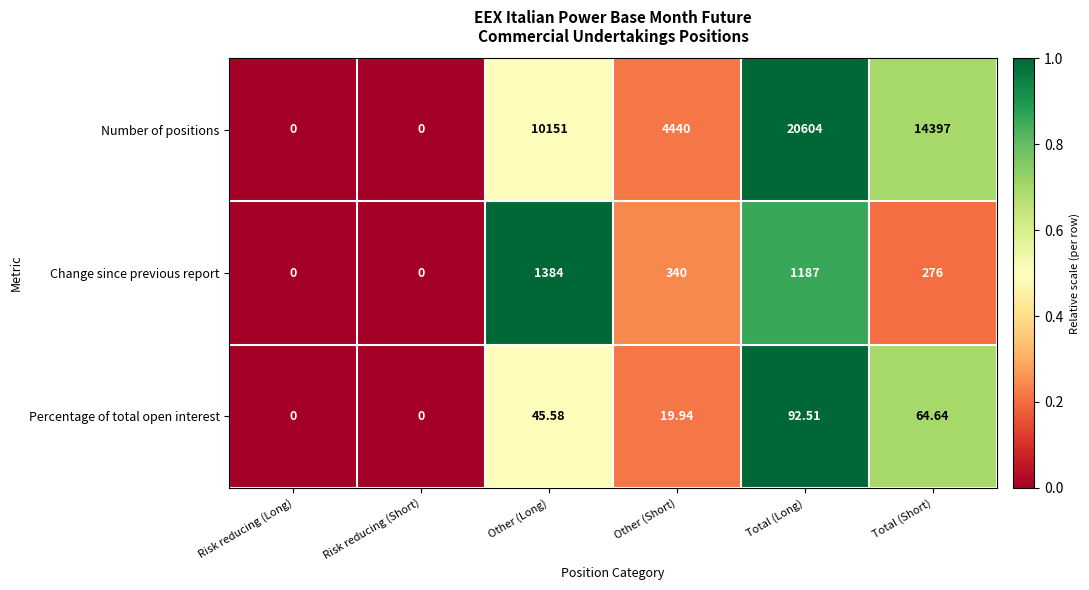

Rank the series by their maximum value, from highest to lowest.

Number of positions, Change since previous report, Percentage of total open interest